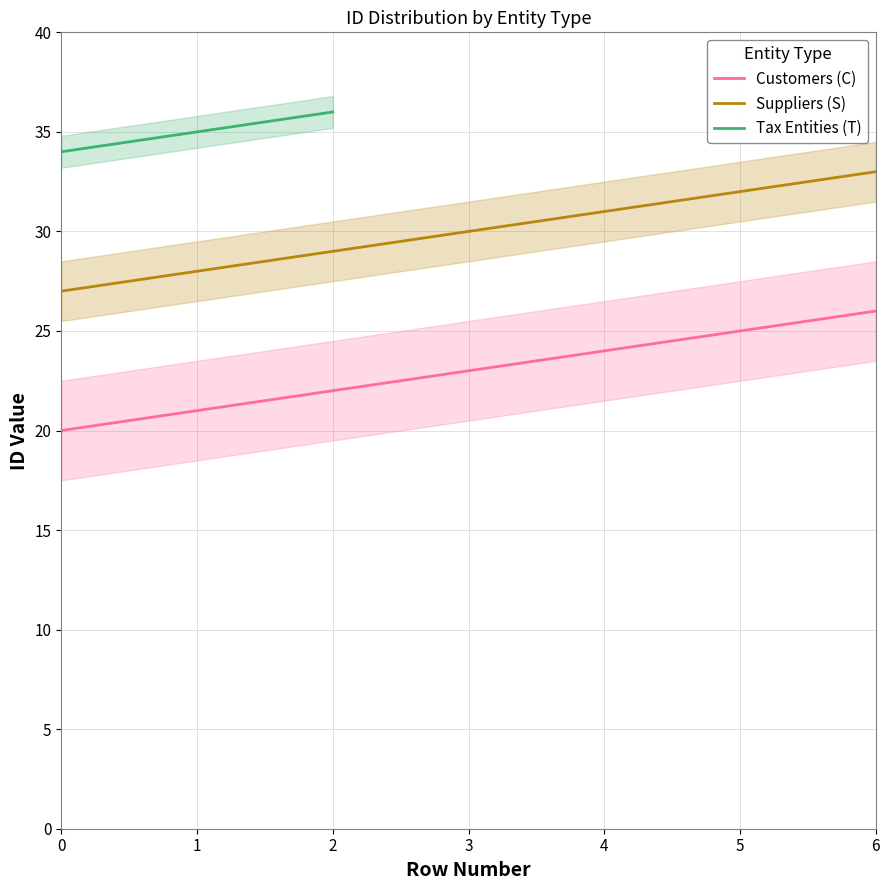

Rank the categories by Customers (C) value from highest to lowest.

6, 5, 4, 3, 2, 1, 0